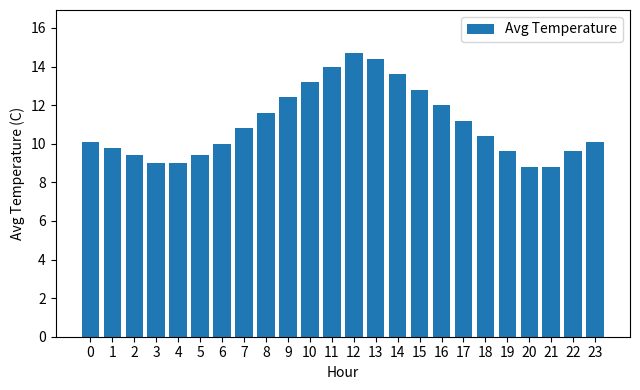

What is the value of the 20th bar from the left?

9.6